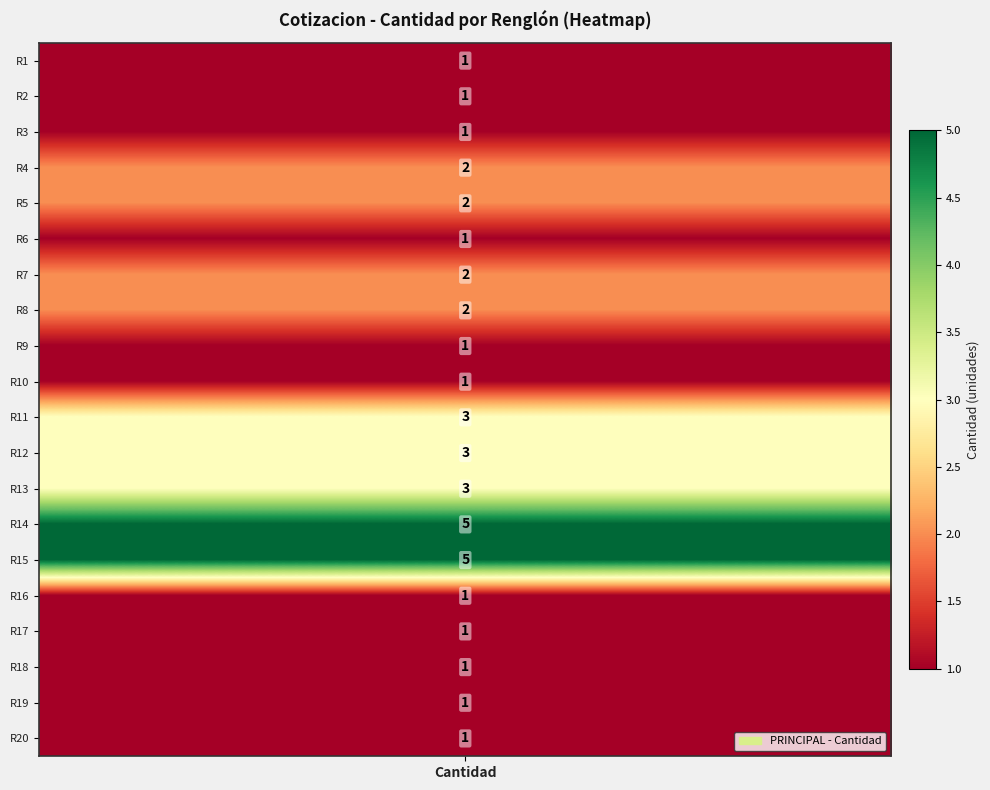

Reading right to left, transcribe all the data shown in this chart.

1	1	1	1	1	5	5	3	3	3	1	1	2	2	1	2	2	1	1	1